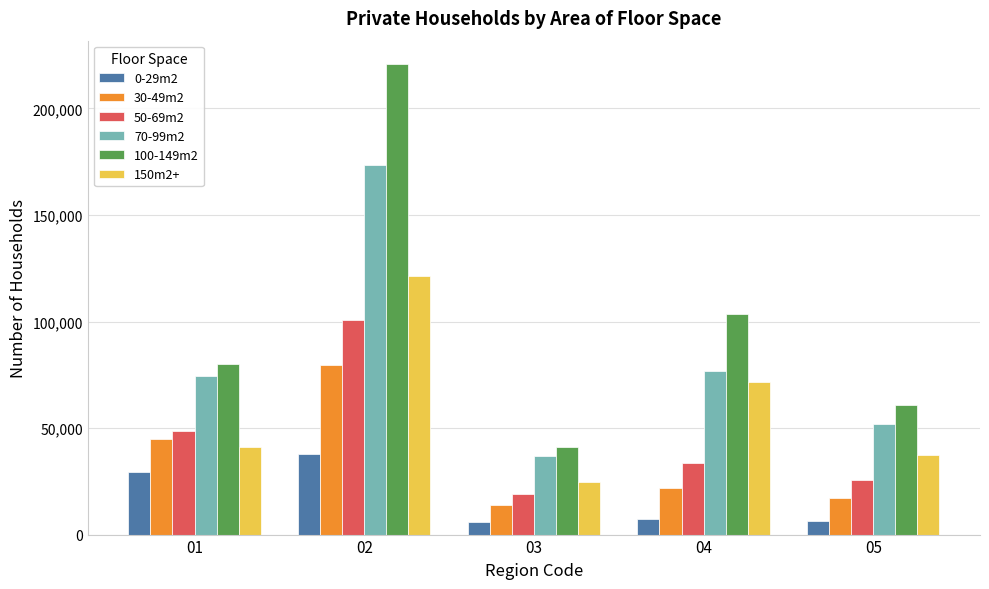

What is the sum of the 150m2+ values at 01 and 04?

112629